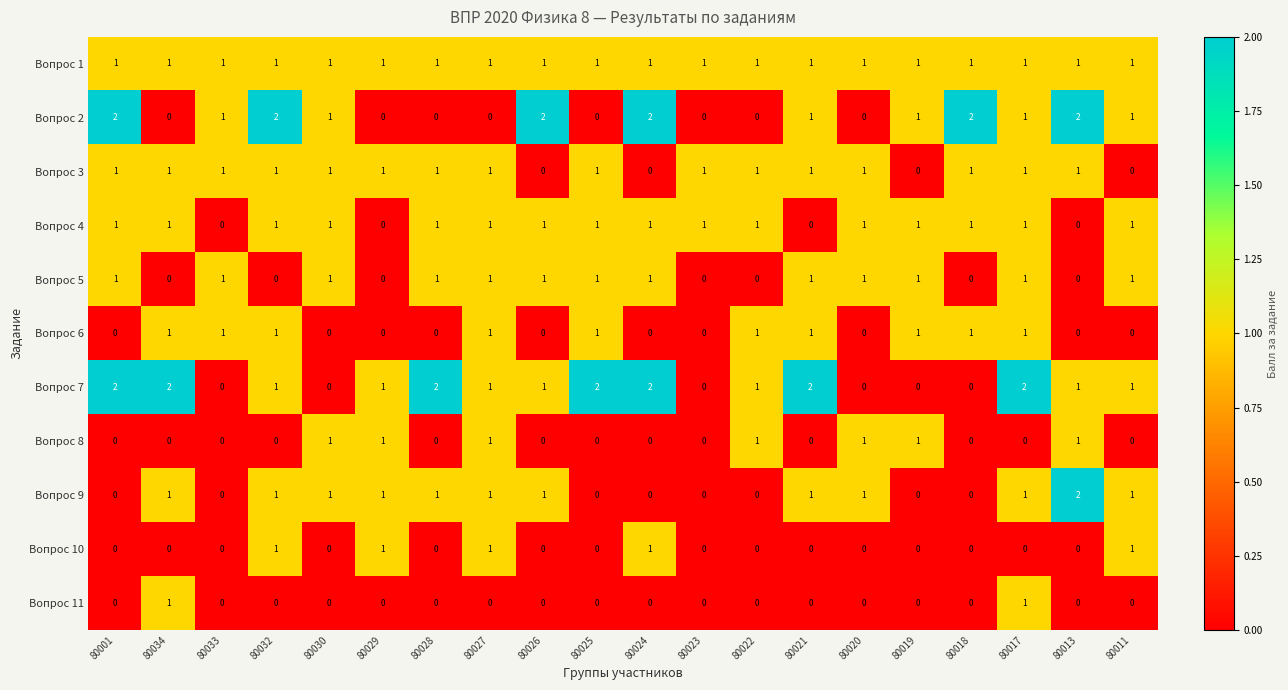

What is the sum of all Вопрос 2 values?

18